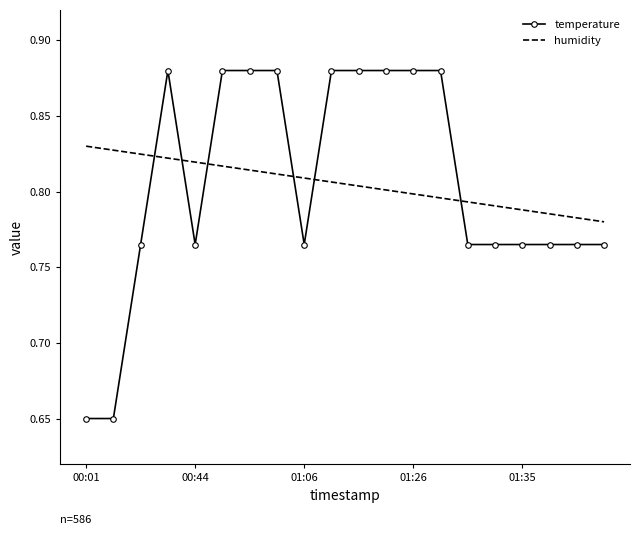

Which series has the largest range (max minus min)?

temperature